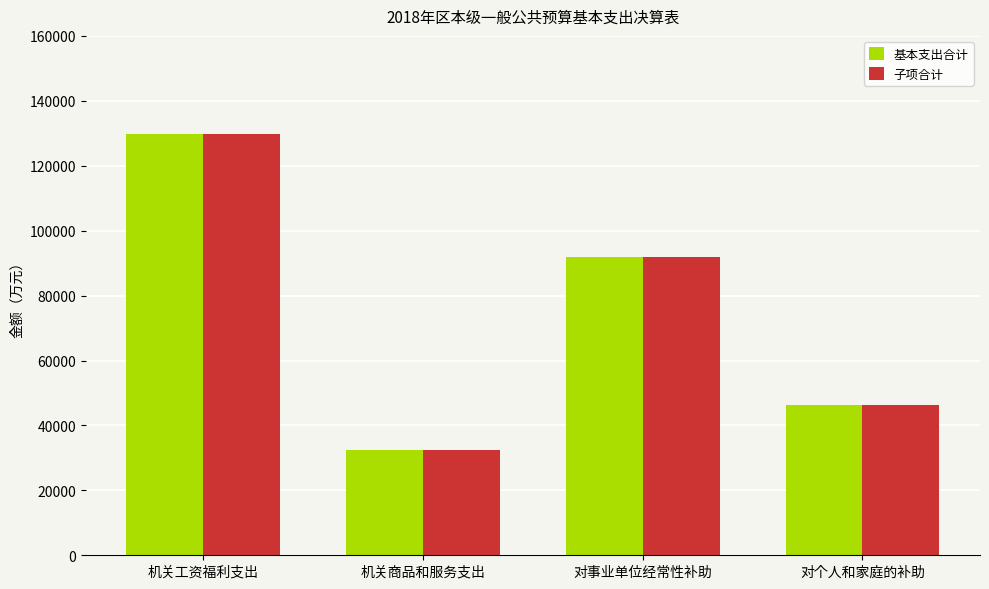

List the labels in order of 子项合计 value, largest first.

机关工资福利支出, 对事业单位经常性补助, 对个人和家庭的补助, 机关商品和服务支出